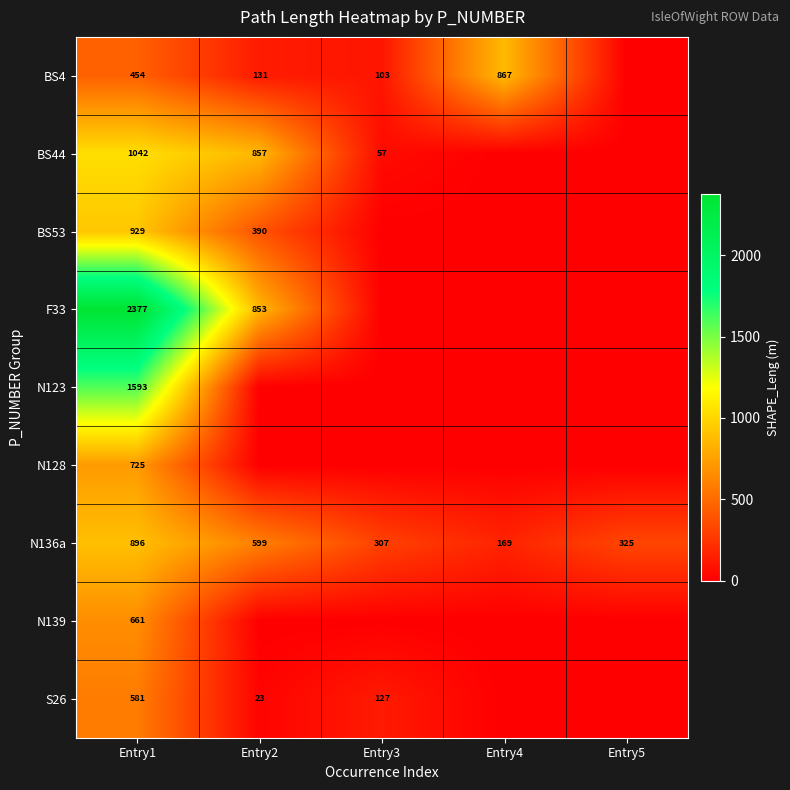

How many data points does each series have?

5